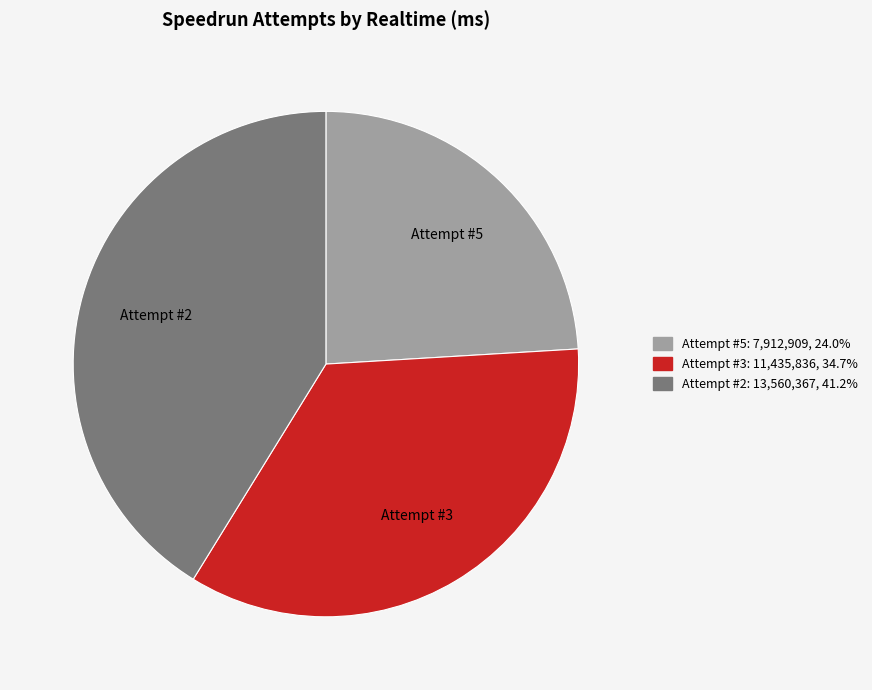

What is the ratio of the value at Attempt #3 to the value at Attempt #2?

0.8